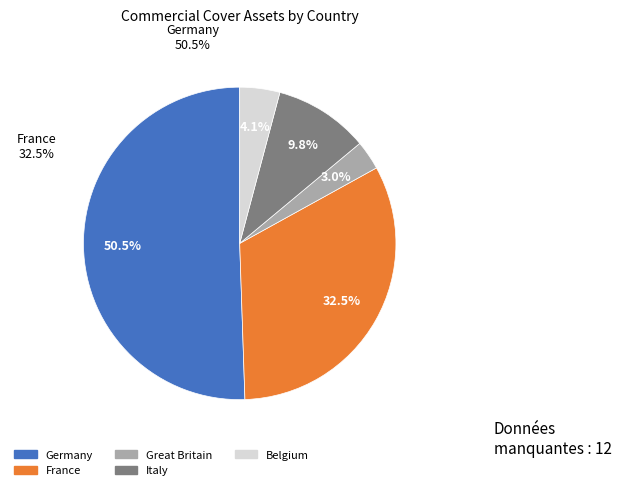

Is there a majority slice in this chart?

Yes